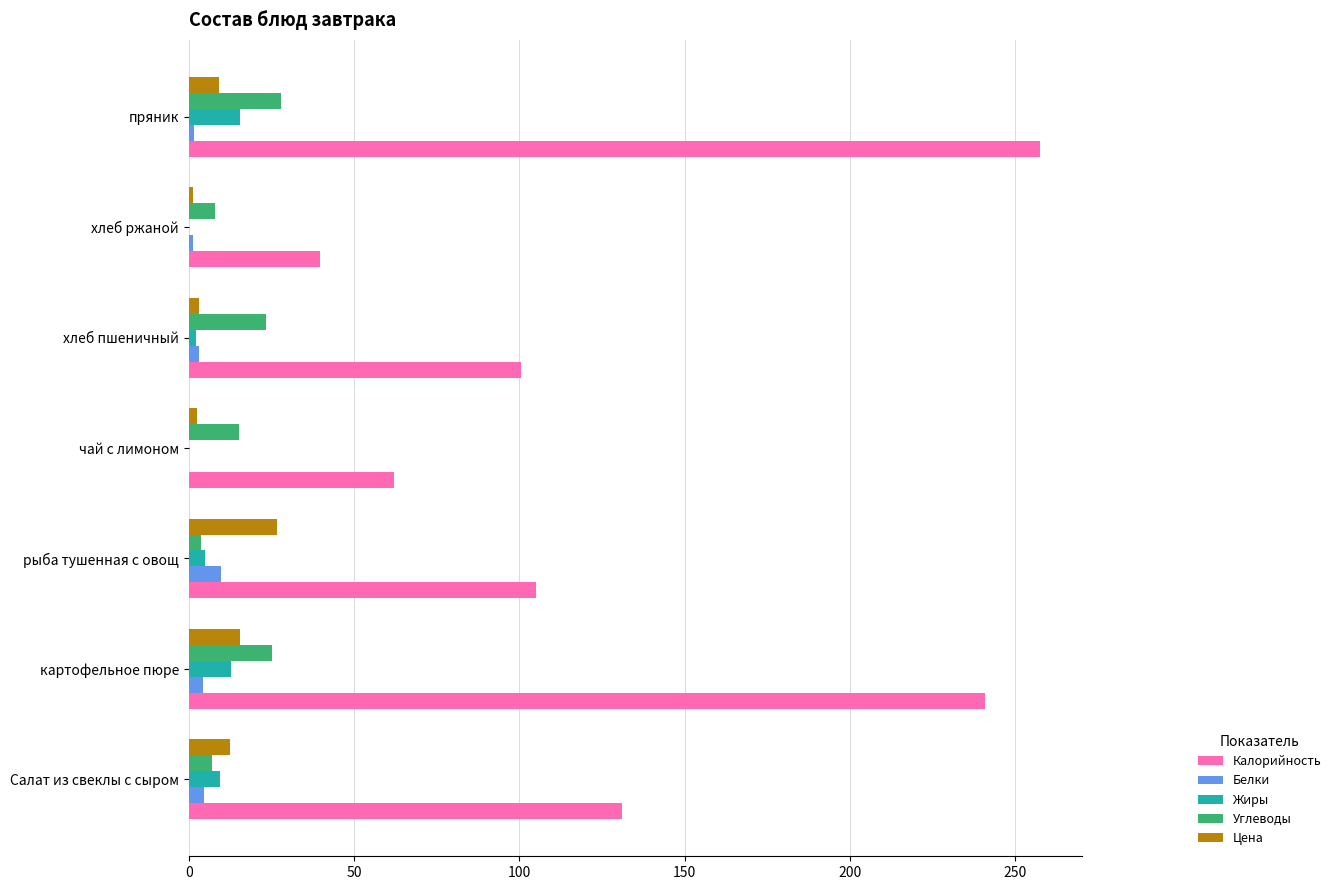

What is the maximum value for Жиры?

15.6